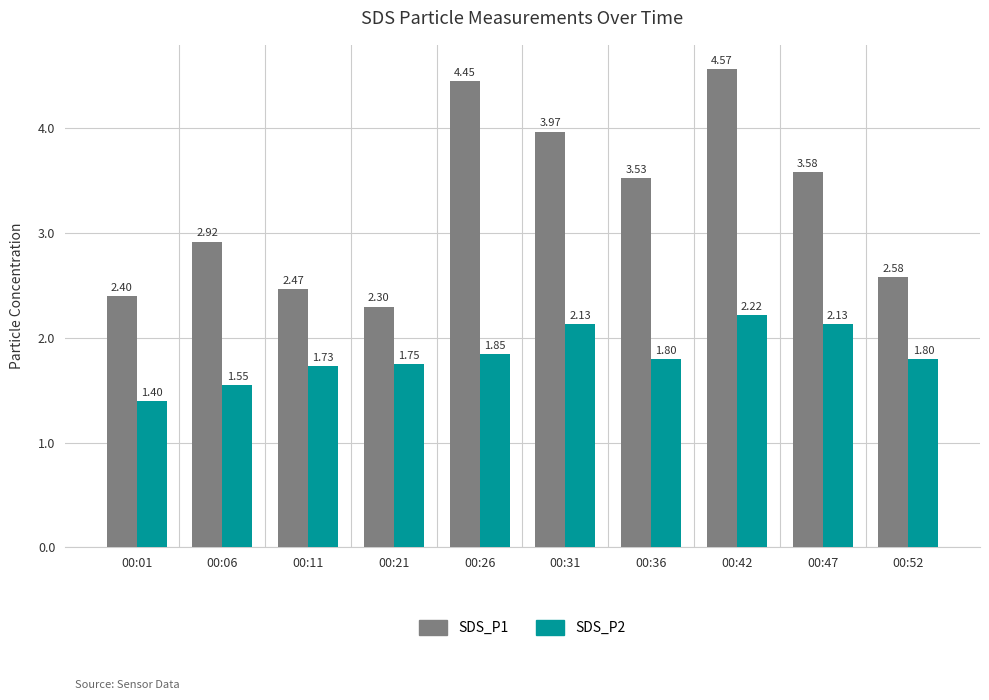

List the series in order of their overall mean, highest first.

SDS_P1, SDS_P2